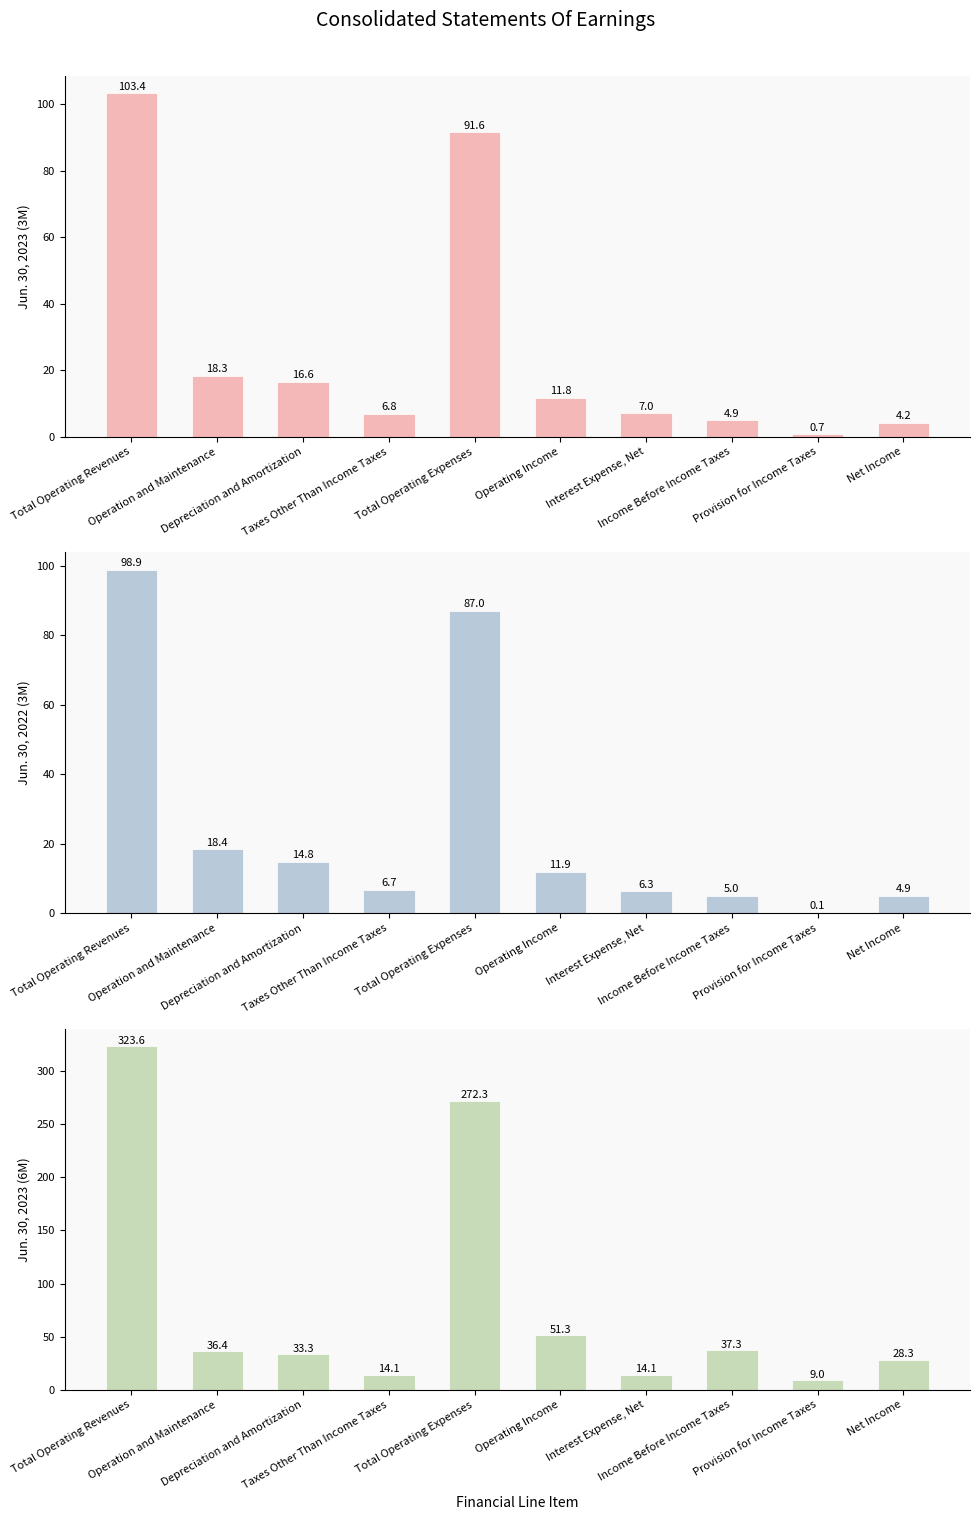

How many groups of bars are there?

10